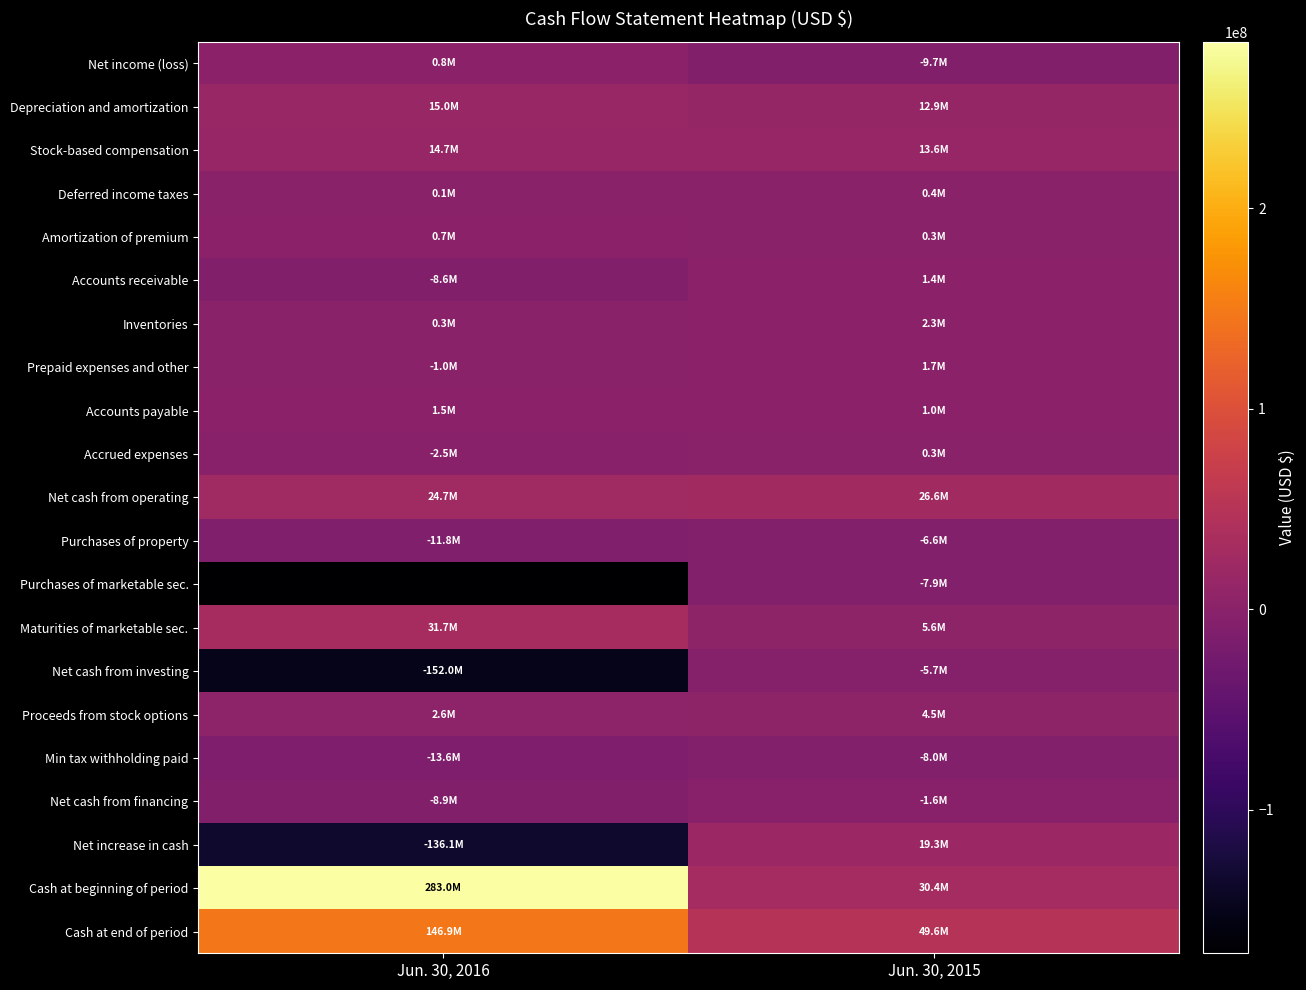

Reading left to right, list all the values displayed in this chart.

Net income (loss): Jun. 30, 2016=751000	Jun. 30, 2015=-9708000
Depreciation and amortization: Jun. 30, 2016=14952000	Jun. 30, 2015=12919000
Stock-based compensation: Jun. 30, 2016=14732000	Jun. 30, 2015=13622000
Deferred income taxes: Jun. 30, 2016=59000	Jun. 30, 2015=352000
Amortization of premium: Jun. 30, 2016=675000	Jun. 30, 2015=277000
Accounts receivable: Jun. 30, 2016=-8617000	Jun. 30, 2015=1423000
Inventories: Jun. 30, 2016=348000	Jun. 30, 2015=2266000
Prepaid expenses and other: Jun. 30, 2016=-991000	Jun. 30, 2015=1657000
Accounts payable: Jun. 30, 2016=1512000	Jun. 30, 2015=952000
Accrued expenses: Jun. 30, 2016=-2512000	Jun. 30, 2015=331000
Net cash from operating: Jun. 30, 2016=24700000	Jun. 30, 2015=26568000
Purchases of property: Jun. 30, 2016=-11755000	Jun. 30, 2015=-6638000
Purchases of marketable sec.: Jun. 30, 2016=-171704000	Jun. 30, 2015=-7947000
Maturities of marketable sec.: Jun. 30, 2016=31715000	Jun. 30, 2015=5580000
Net cash from investing: Jun. 30, 2016=-151959000	Jun. 30, 2015=-5704000
Proceeds from stock options: Jun. 30, 2016=2607000	Jun. 30, 2015=4469000
Min tax withholding paid: Jun. 30, 2016=-13550000	Jun. 30, 2015=-8035000
Net cash from financing: Jun. 30, 2016=-8871000	Jun. 30, 2015=-1589000
Net increase in cash: Jun. 30, 2016=-136130000	Jun. 30, 2015=19275000
Cash at beginning of period: Jun. 30, 2016=283044000	Jun. 30, 2015=30366000
Cash at end of period: Jun. 30, 2016=146914000	Jun. 30, 2015=49641000